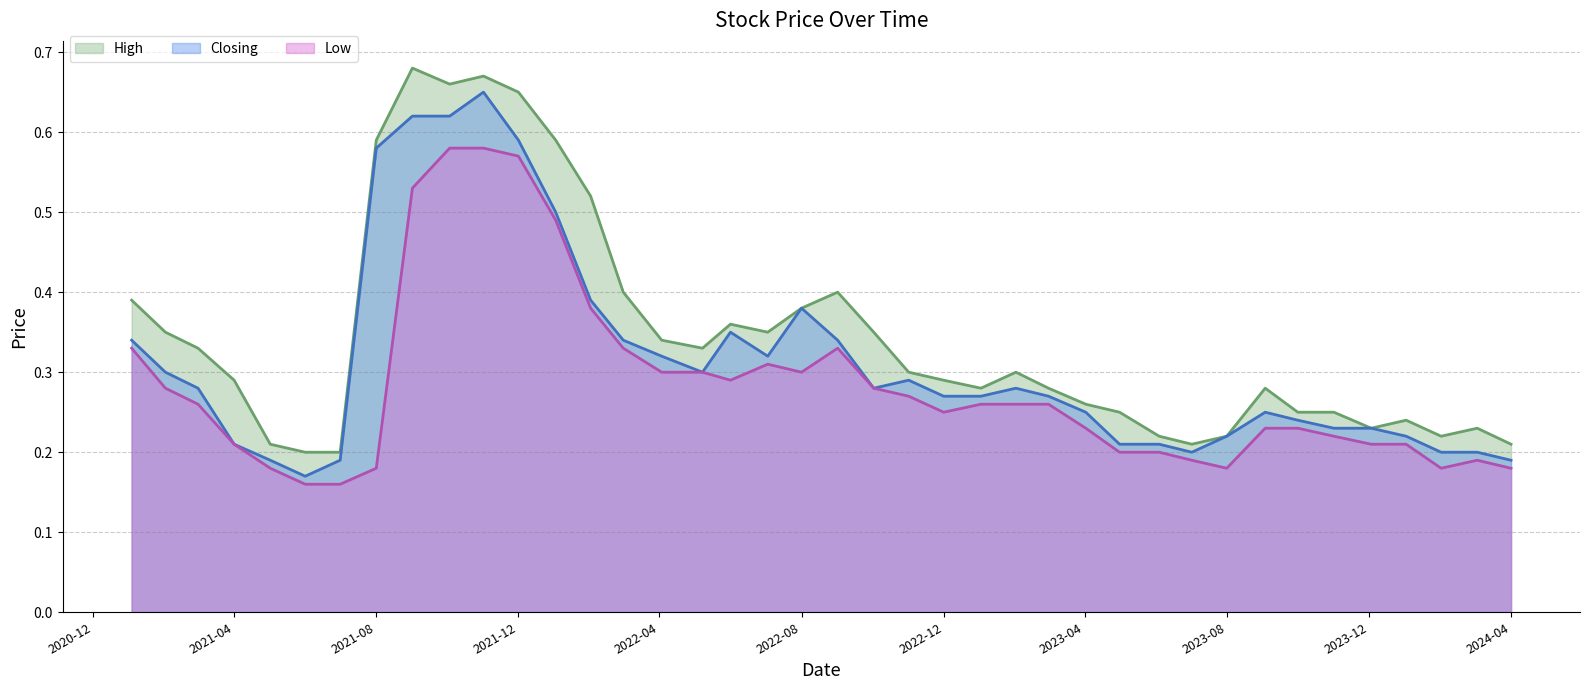

At how many categories does at least one series exceed 0?

40